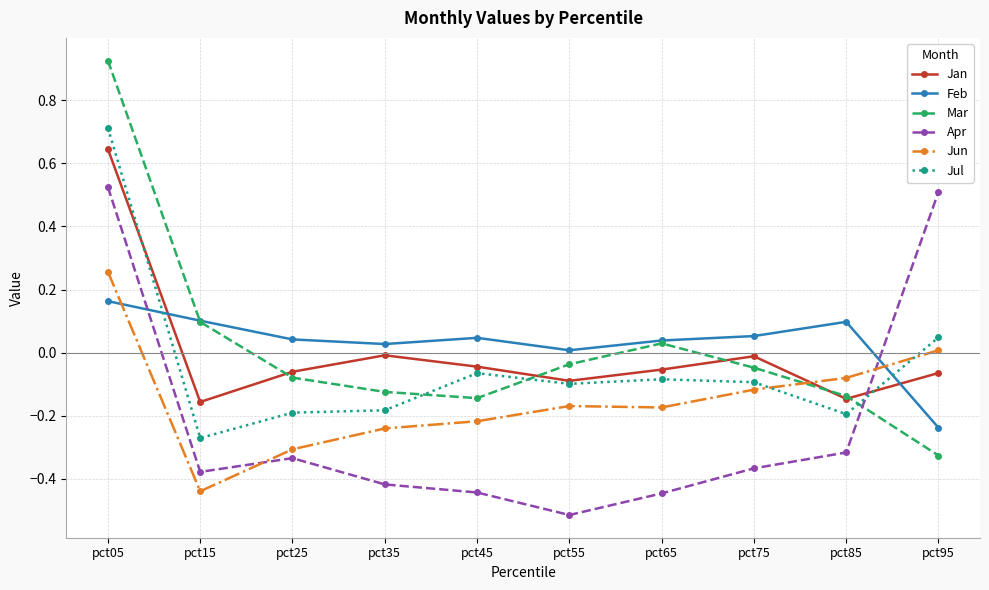

Which series has the largest range (max minus min)?

Mar